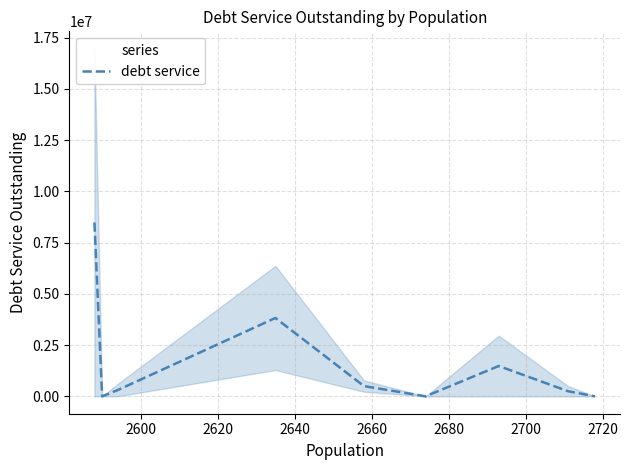

What is the average value?

1649230.0